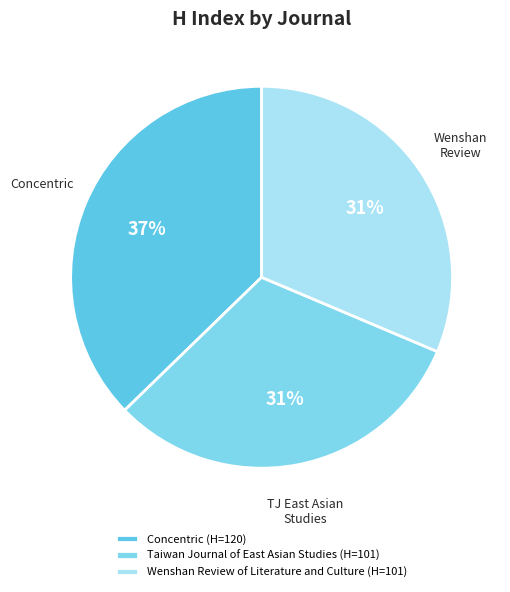

True or false: Wenshan Review of Literature and Culture accounts for 31% of the total.

True